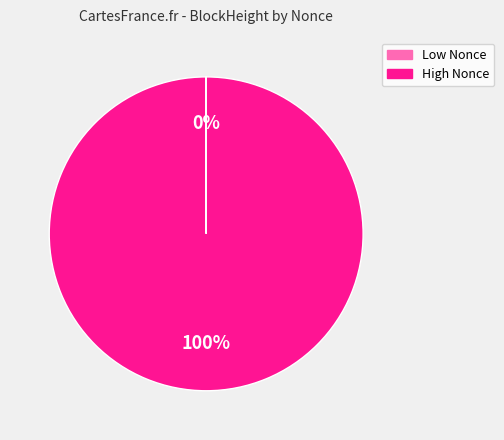

Is there a majority slice in this chart?

Yes